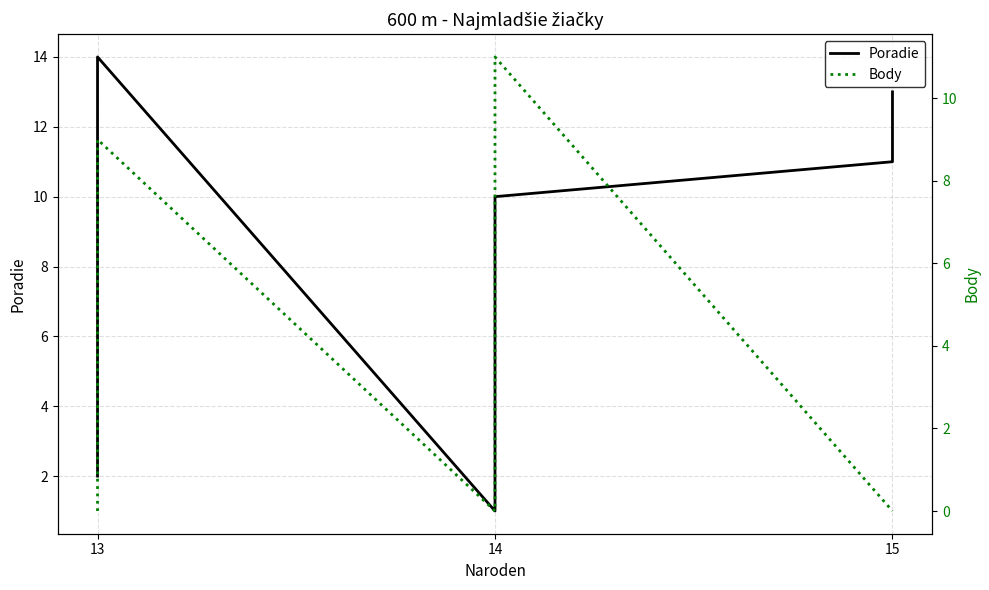

List the series in order of their peak value, lowest first.

Body, Poradie